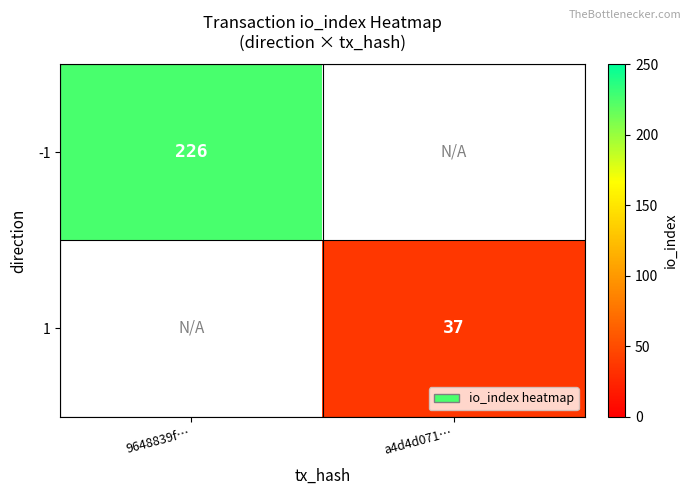

The value of -1 at 9648839f… is 226. True or false?

True